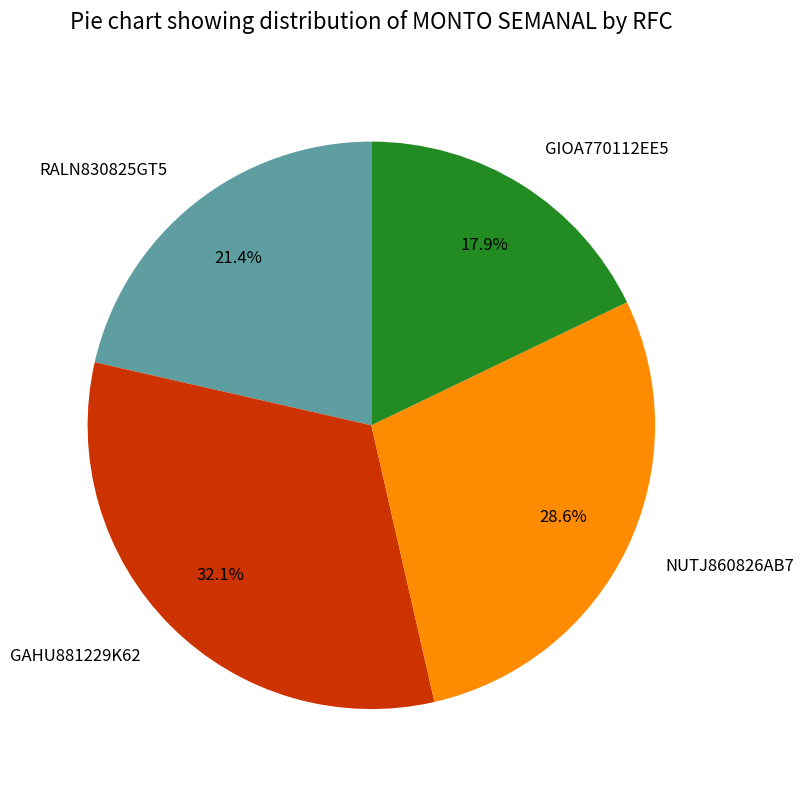

How many slices are in this pie chart?

4